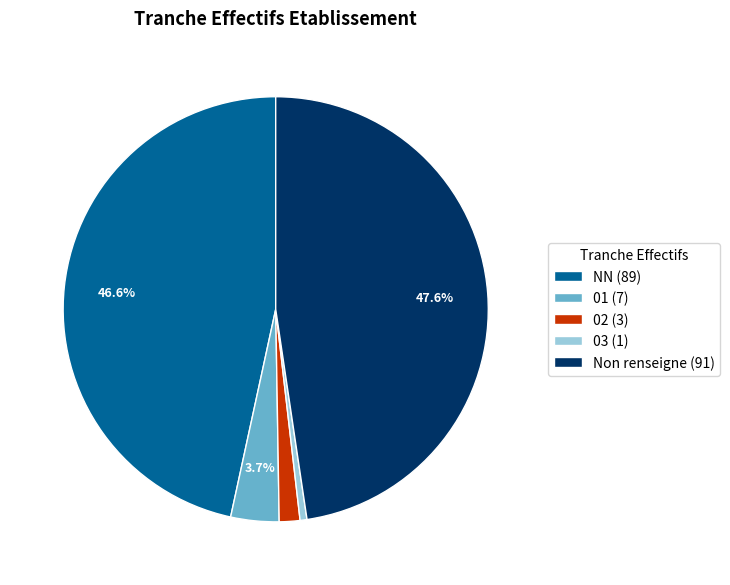

Between 03 (1) and NN (89), which is larger?

NN (89)